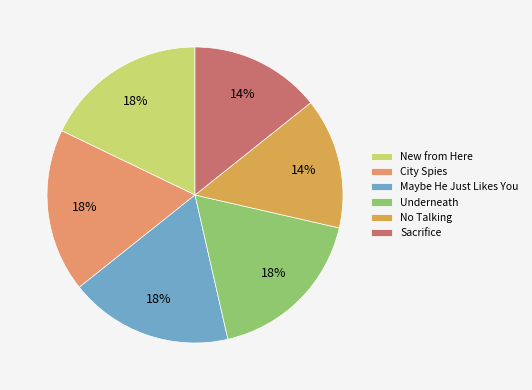

Which category has the smallest portion of the pie?

No Talking